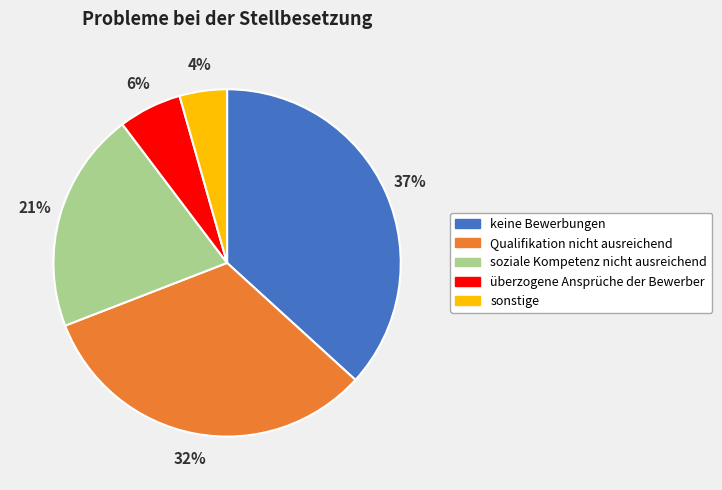

Is there any slice that represents more than half of the pie?

No